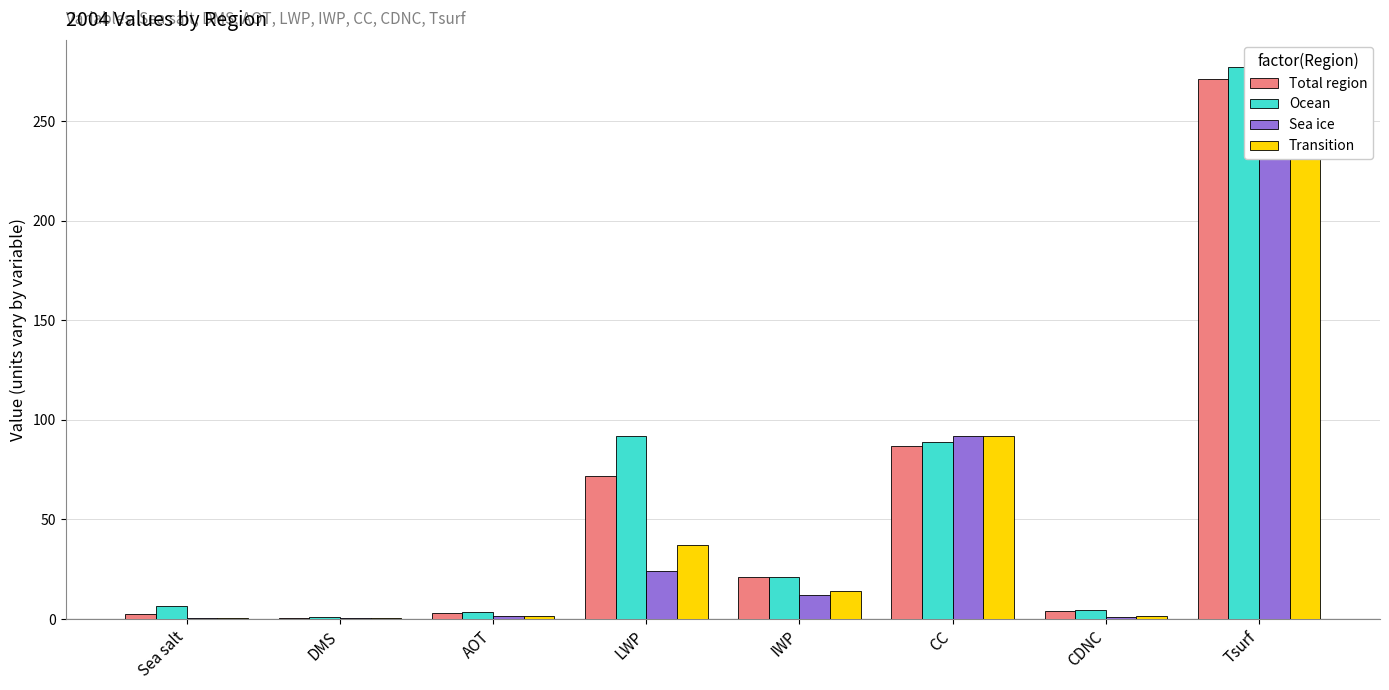

Where is Total region nearest to the value 135?

CC